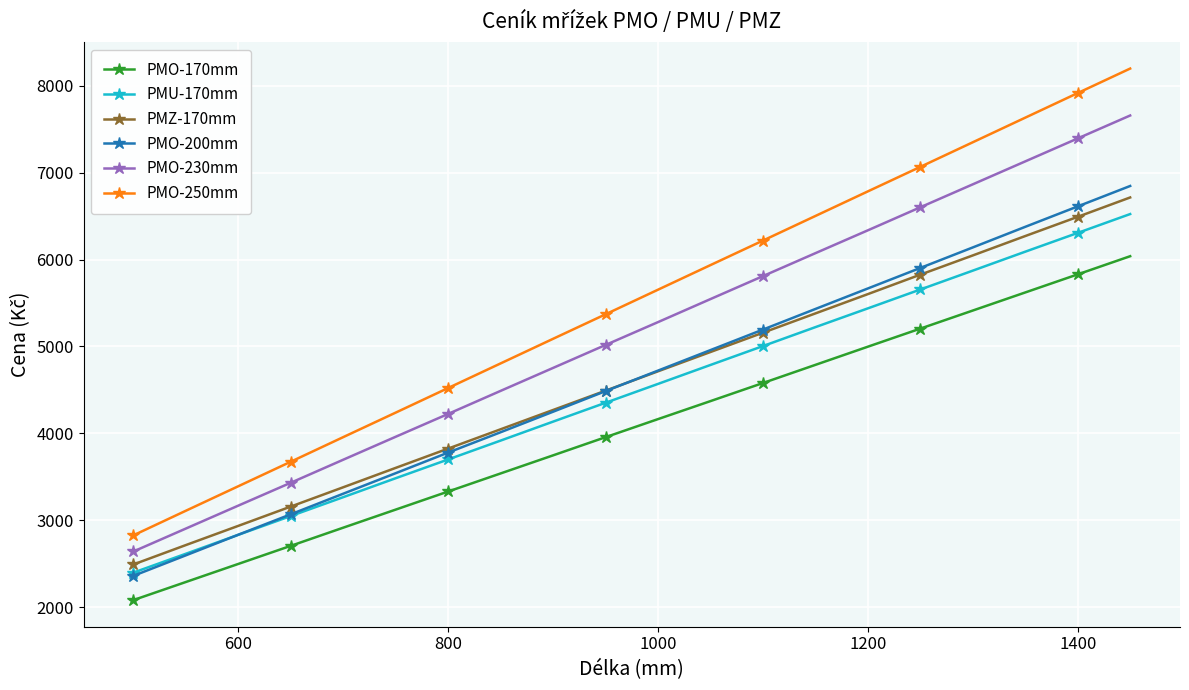

What is the average value of the PMZ-170mm series?

4603